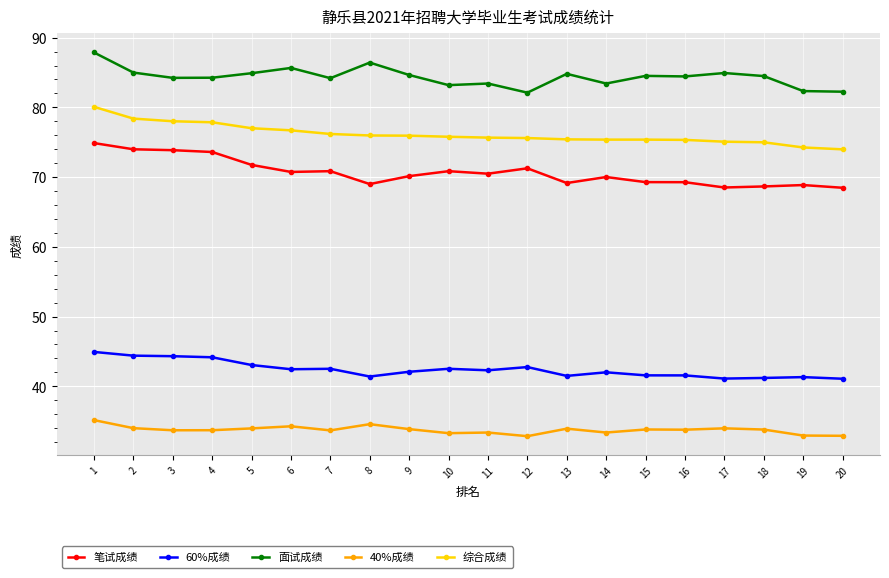

What is the spread (max minus min) of values at 19?

49.4